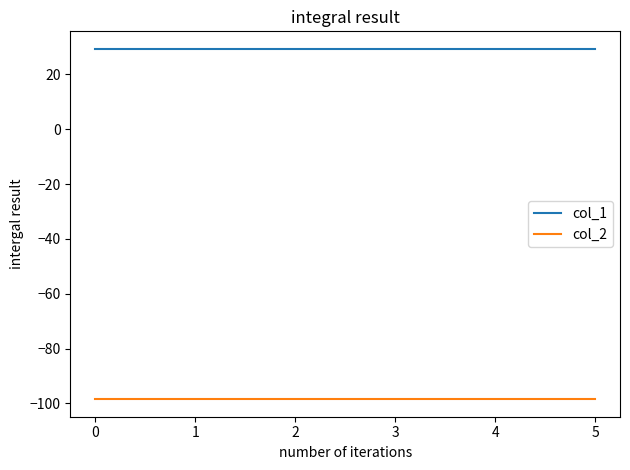

What is the highest value of the col_1 series?

29.3